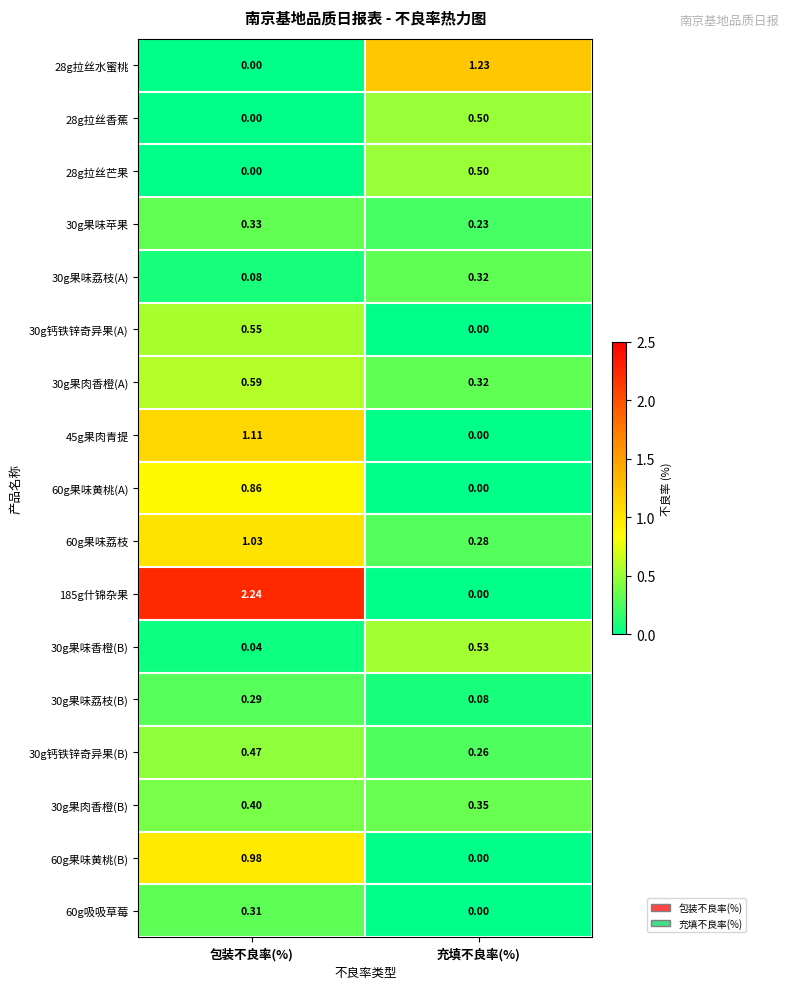

Which category has the lowest value in the 60g吸吸草莓 series?

充填不良率(%)